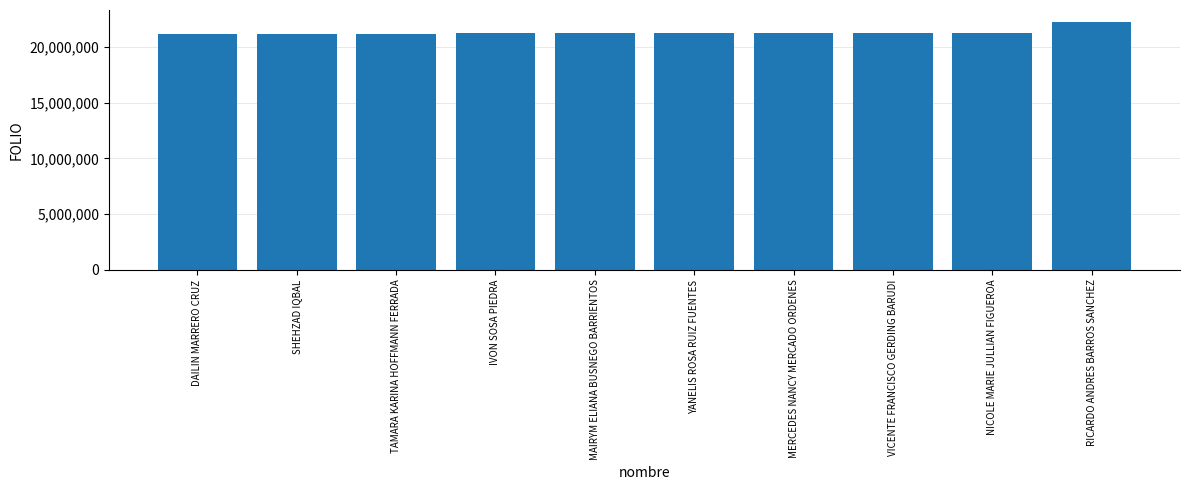

The chart shows a value of 21240087 at MERCEDES NANCY MERCADO ORDENES. True or false?

True